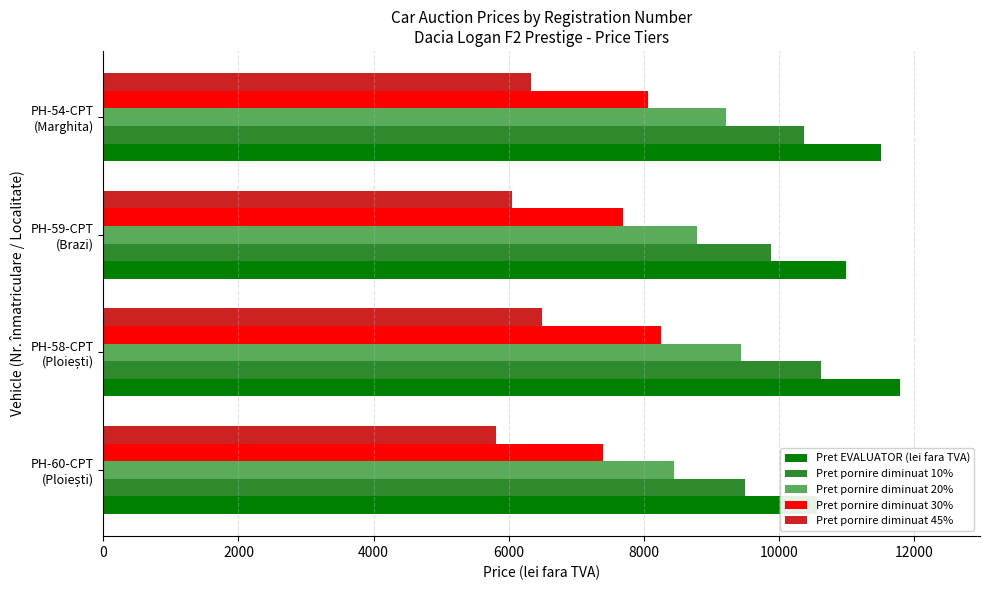

How many values in the Pret pornire diminuat 20% series exceed 9216?

1